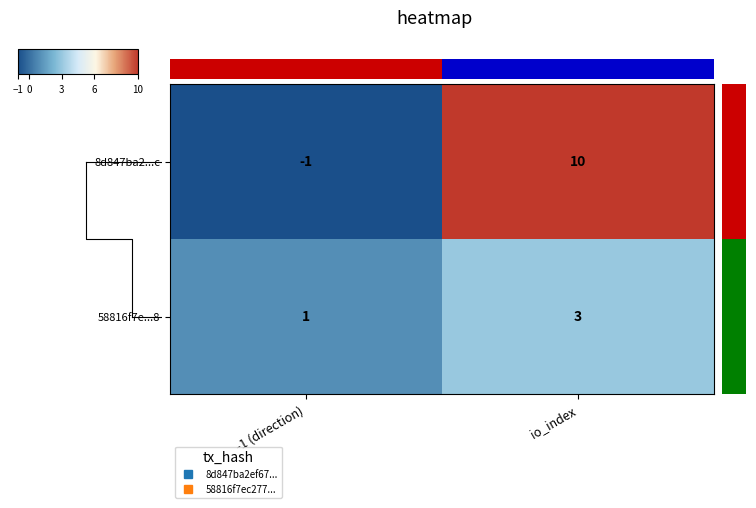

Which category has the highest value across all series?

io_index